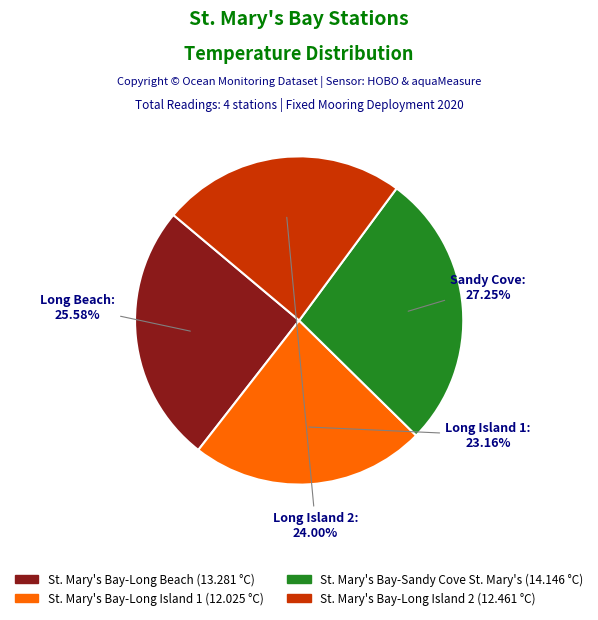

How many slices are in this pie chart?

4